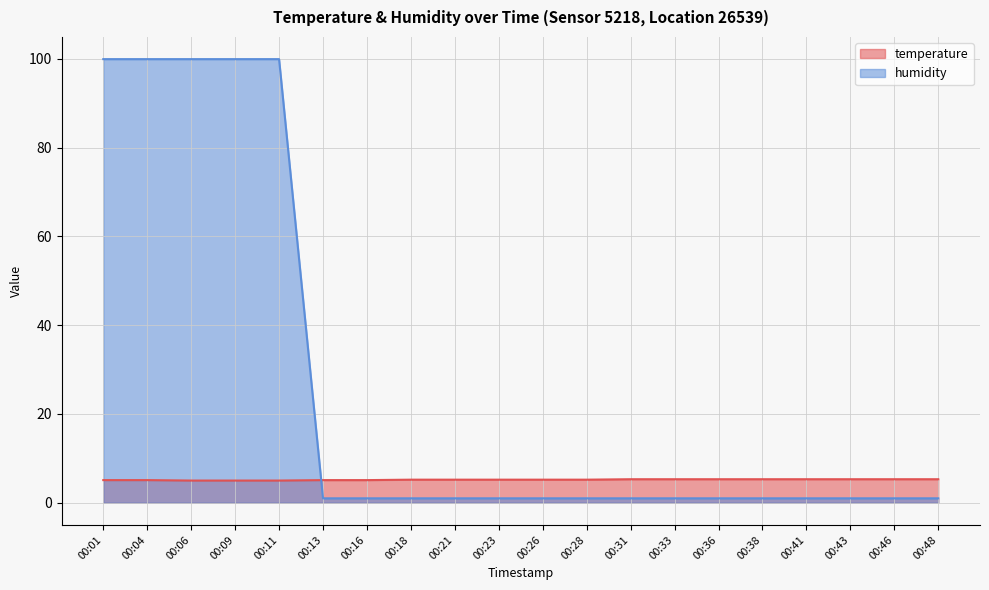

The temperature series shows 2.3 at 00:28. True or false?

False